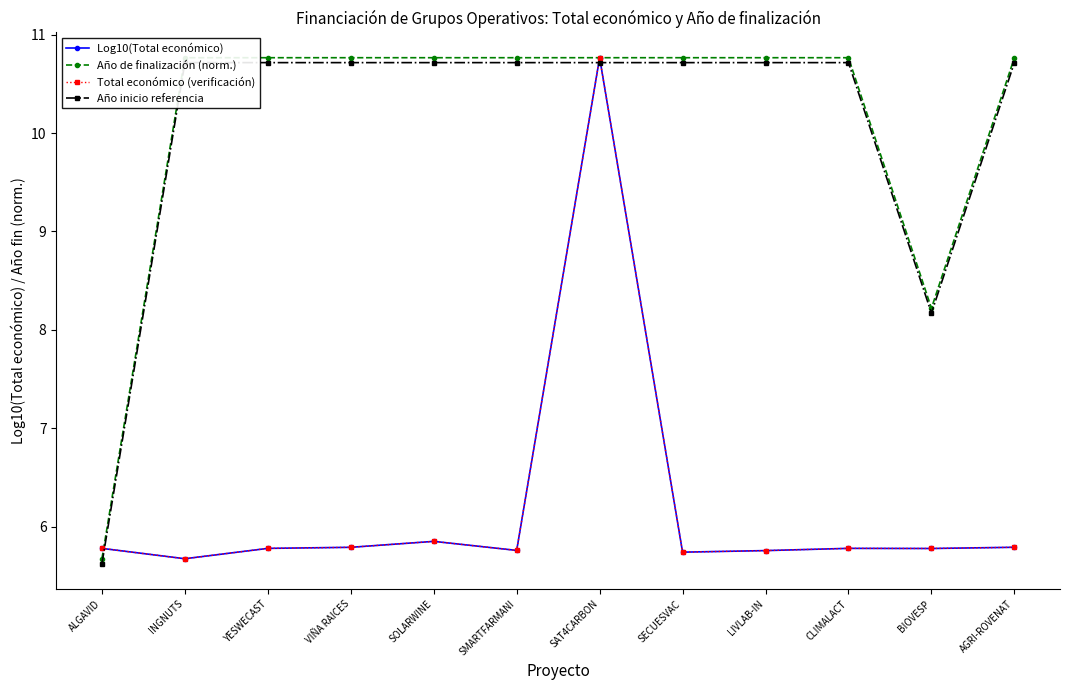

Where is the first local maximum for Log10(Total económico)?

SOLARWINE